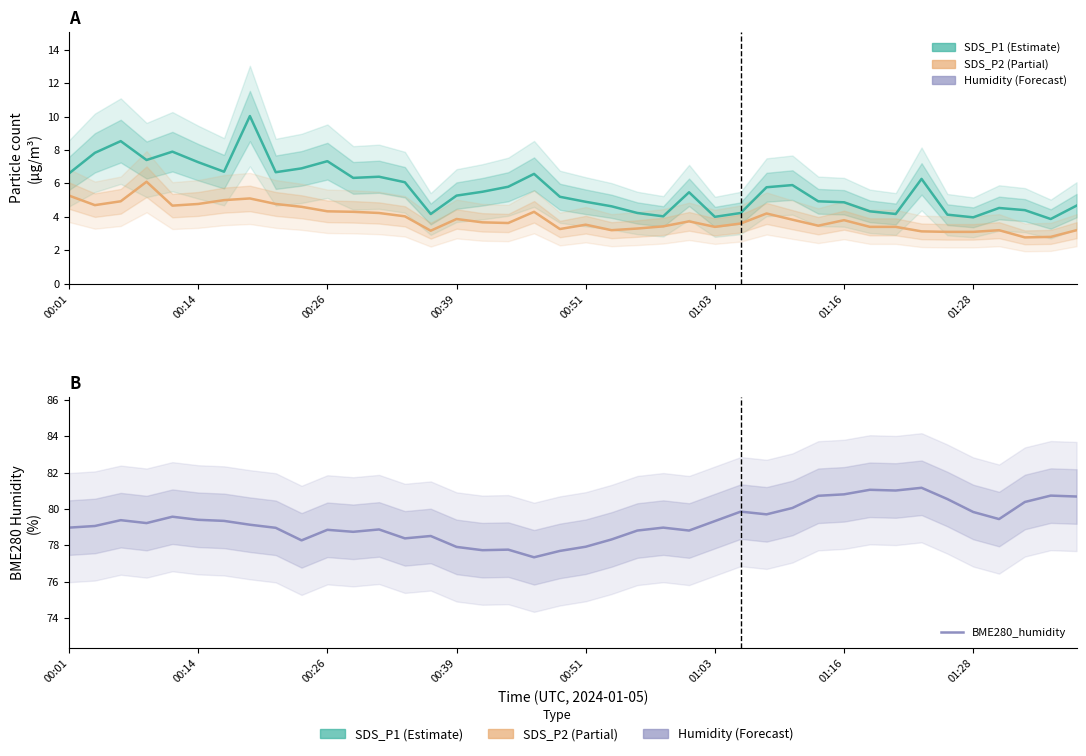

True or false: BME280_humidity has more than 2 interior local peaks.

True